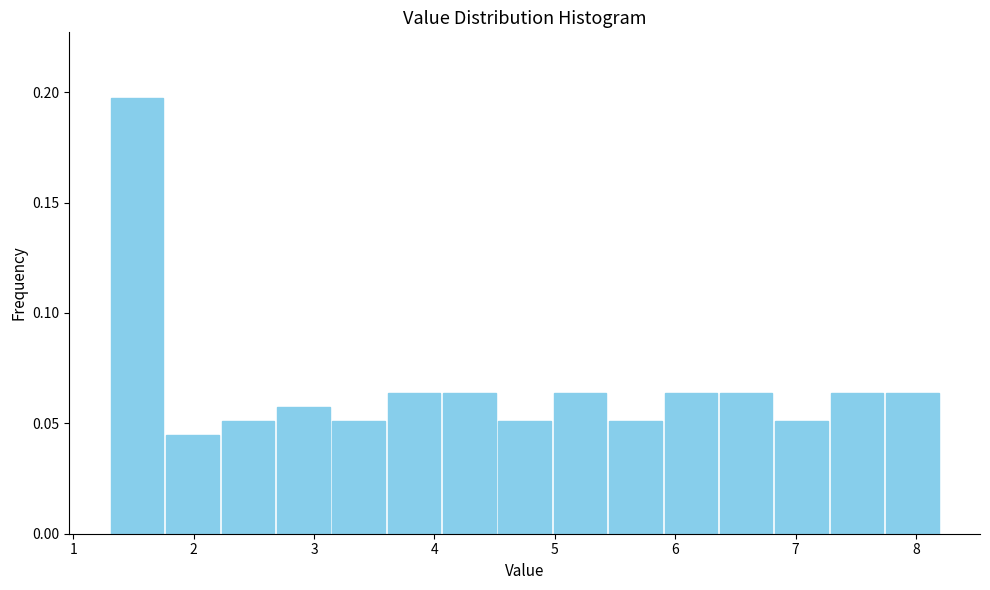

How tall is the bar that spans 7.74 to 8.20 on the x-axis? Neither the bar edges nor the heights are printed on the chart, so give them approximately, as read against the axes.

0.065